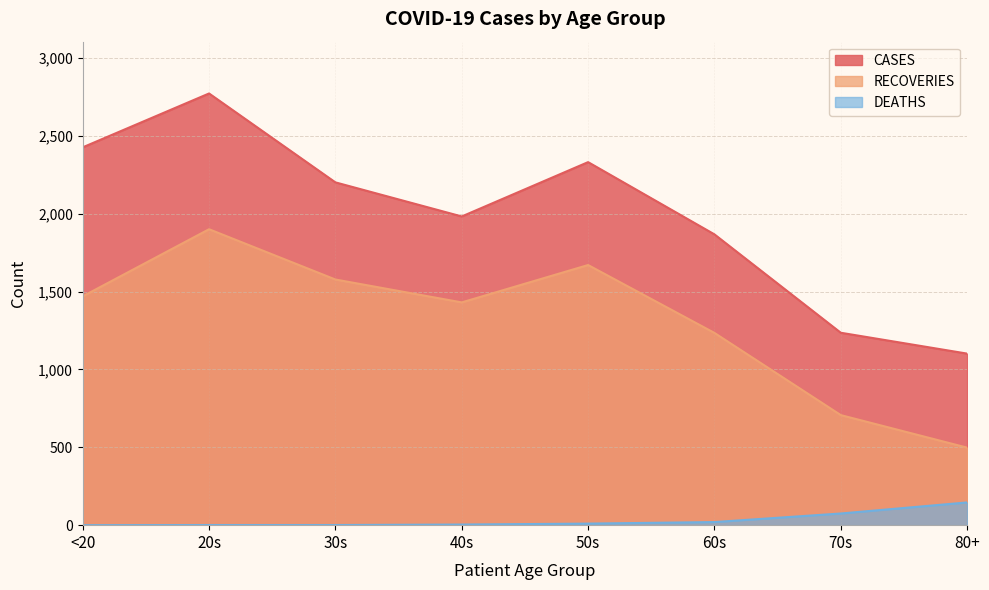

At which category is the sum across all series the highest?

20s